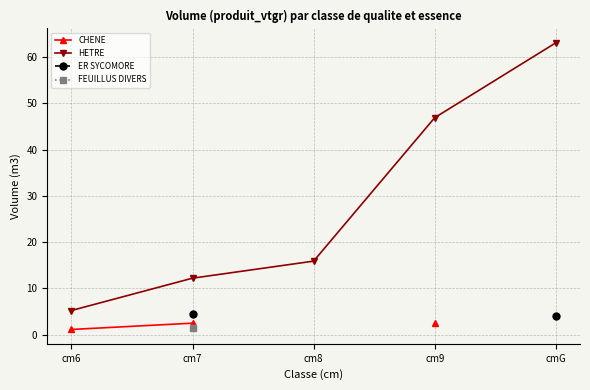

How many lines are shown in the chart?

4